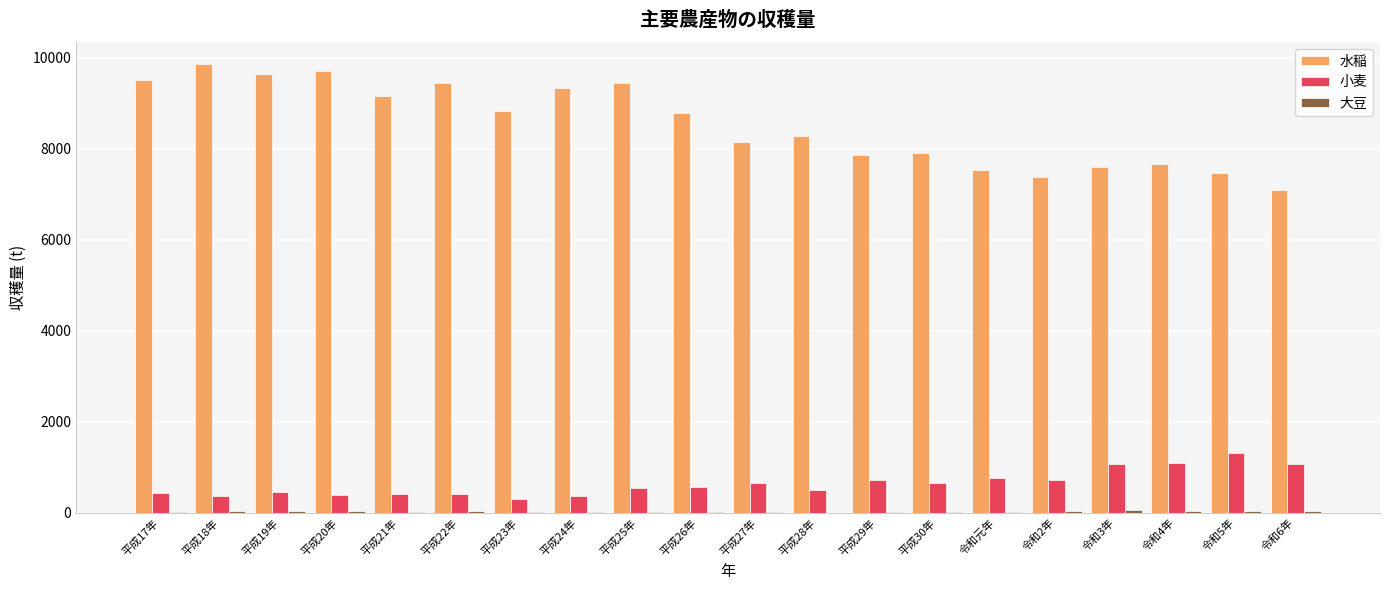

Which series has the largest total across all categories?

水稲